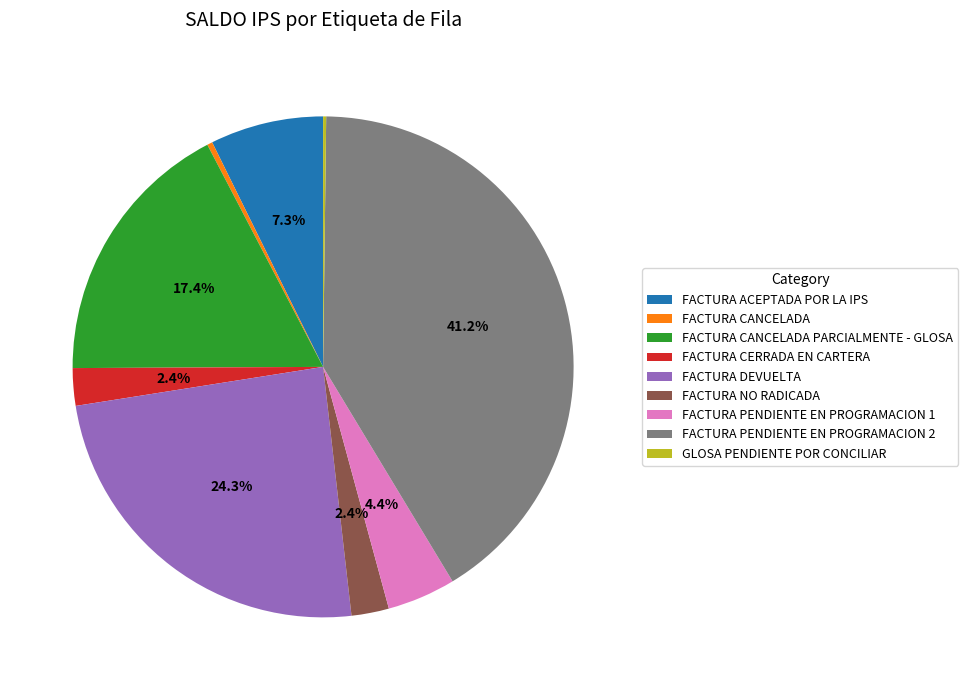

Between FACTURA PENDIENTE EN PROGRAMACION 1 and FACTURA NO RADICADA, which is larger?

FACTURA PENDIENTE EN PROGRAMACION 1